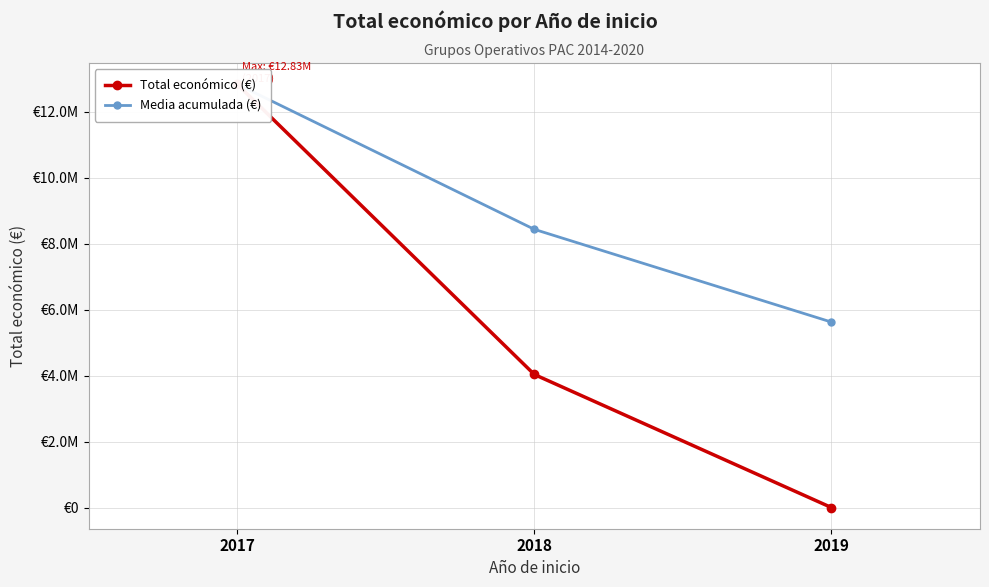

What is the minimum value for Media acumulada (€)?

5622142